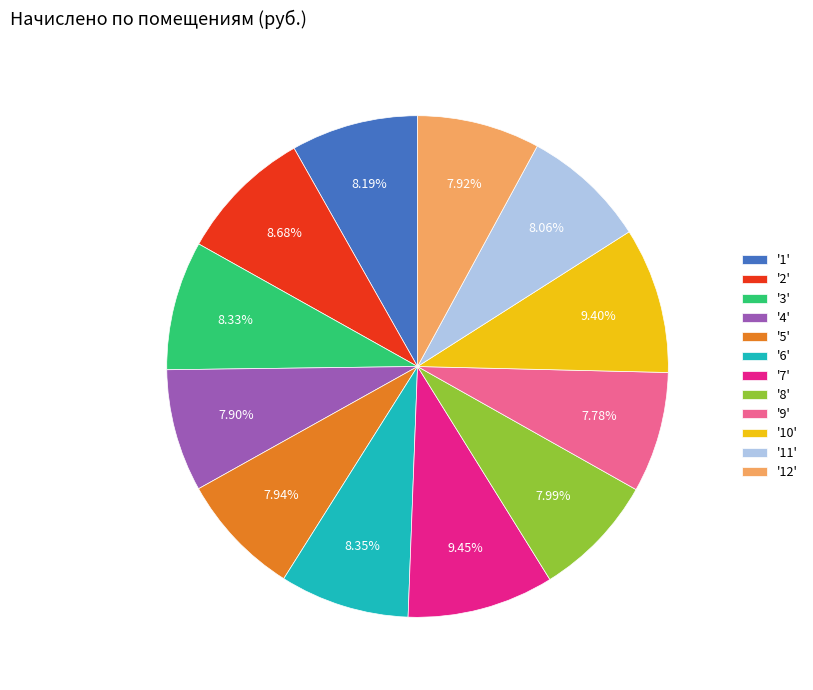

Is there a majority slice in this chart?

No